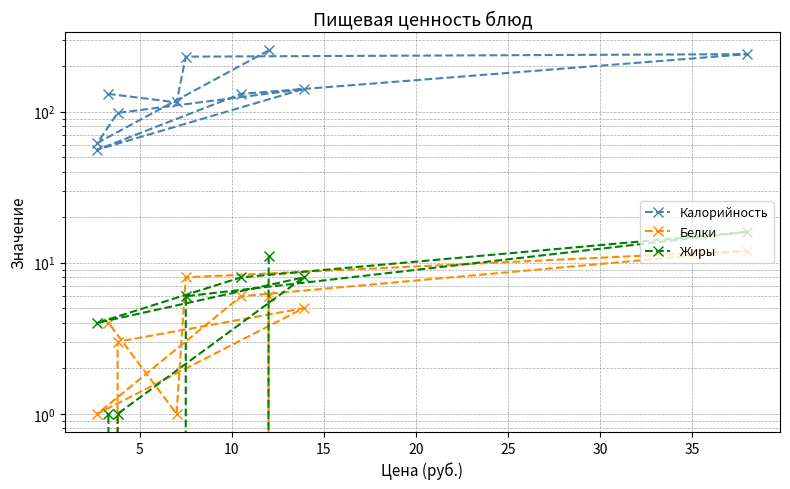

True or false: Жиры and Калорийность cross at least once.

False